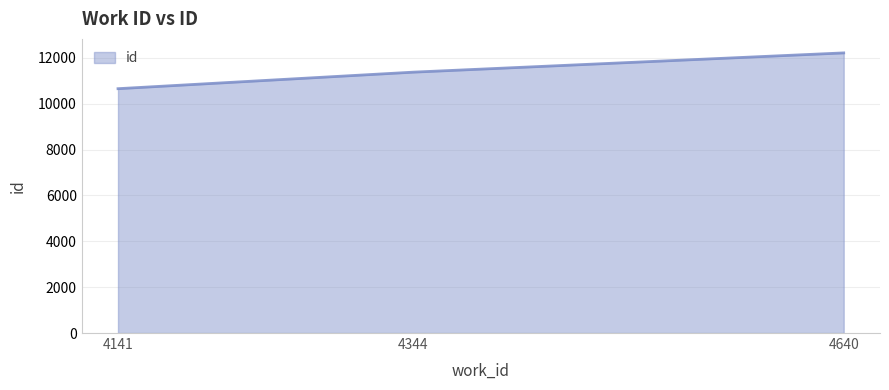

Read the value at 4344, to the nearest 100.

11400